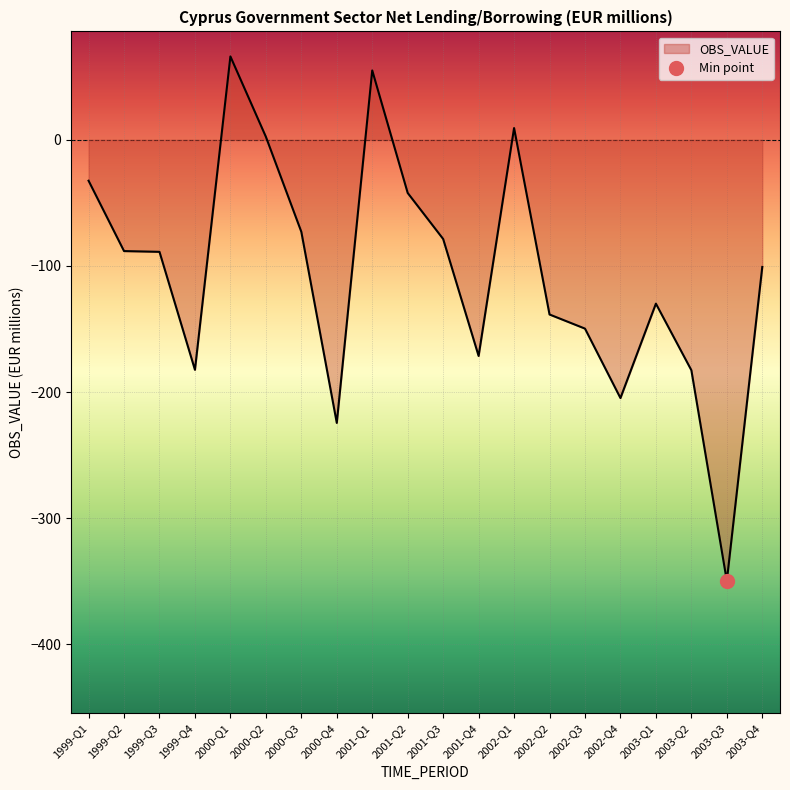

What is the change in value from 2000-Q1 to 2003-Q4?

-167.0